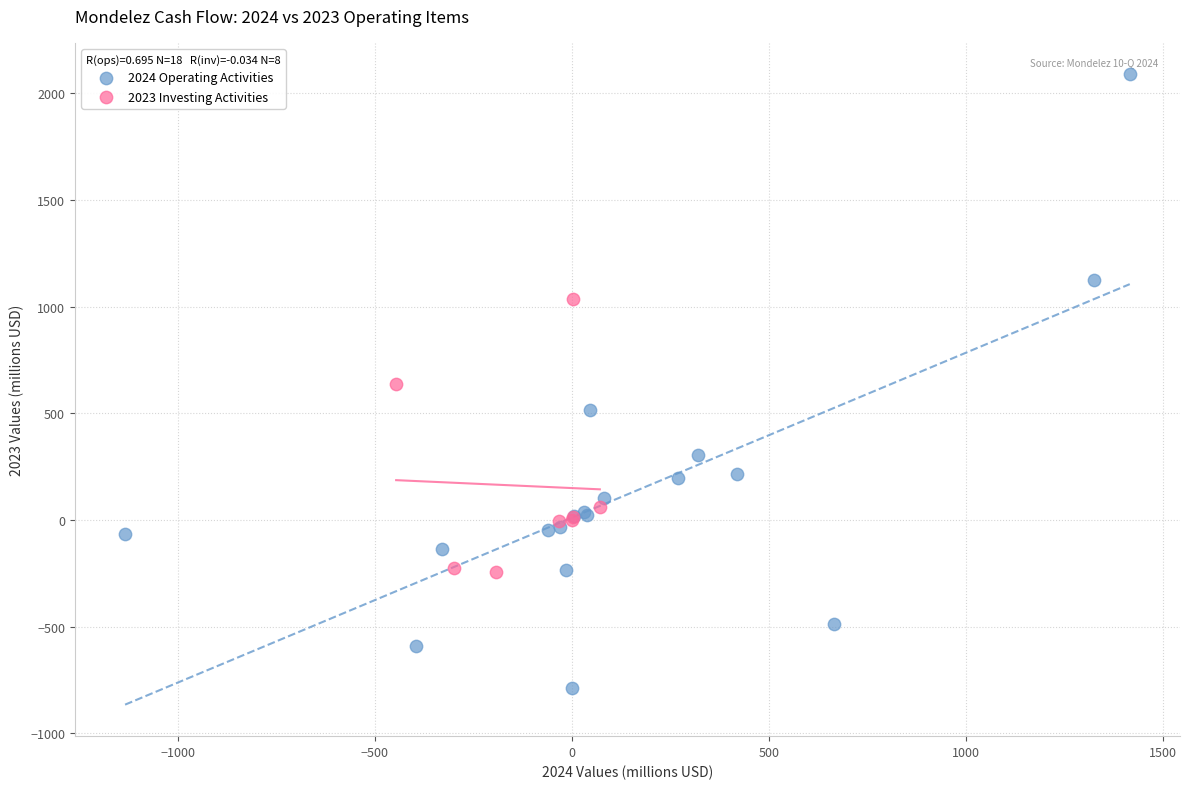

Which series reaches the minimum Y coordinate?

2024 Operating Activities